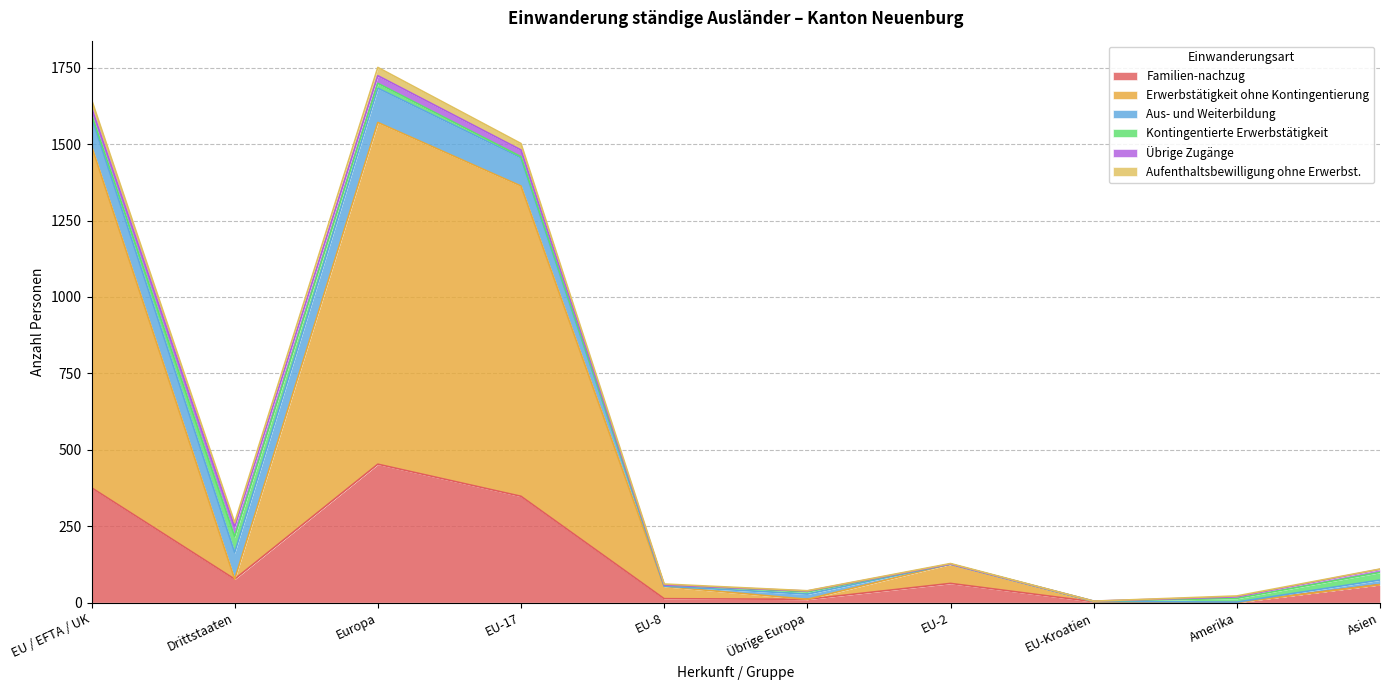

Reading left to right, what are all the values shown in this chart?

Familien-nachzug: EU / EFTA / UK=376	Drittstaaten=77	Europa=453	EU-17=348	EU-8=13	Übrige Europa=11	EU-2=63	EU-Kroatien=3	Amerika=1	Asien=59
Erwerbstätigkeit ohne Kontingentierung: EU / EFTA / UK=1118	Drittstaaten=0	Europa=1118	EU-17=1015	EU-8=40	Übrige Europa=0	EU-2=63	EU-Kroatien=0	Amerika=0	Asien=0
Aus- und Weiterbildung: EU / EFTA / UK=95	Drittstaaten=87	Europa=112	EU-17=92	EU-8=1	Übrige Europa=17	EU-2=0	EU-Kroatien=1	Amerika=1	Asien=15
Kontingentierte Erwerbstätigkeit: EU / EFTA / UK=9	Drittstaaten=52	Europa=16	EU-17=4	EU-8=4	Übrige Europa=7	EU-2=0	EU-Kroatien=1	Amerika=12	Asien=25
Übrige Zugänge: EU / EFTA / UK=22	Drittstaaten=32	Europa=25	EU-17=22	EU-8=0	Übrige Europa=3	EU-2=0	EU-Kroatien=0	Amerika=5	Asien=10
Aufenthaltsbewilligung ohne Erwerbst.: EU / EFTA / UK=26	Drittstaaten=14	Europa=27	EU-17=21	EU-8=3	Übrige Europa=1	EU-2=2	EU-Kroatien=0	Amerika=3	Asien=1